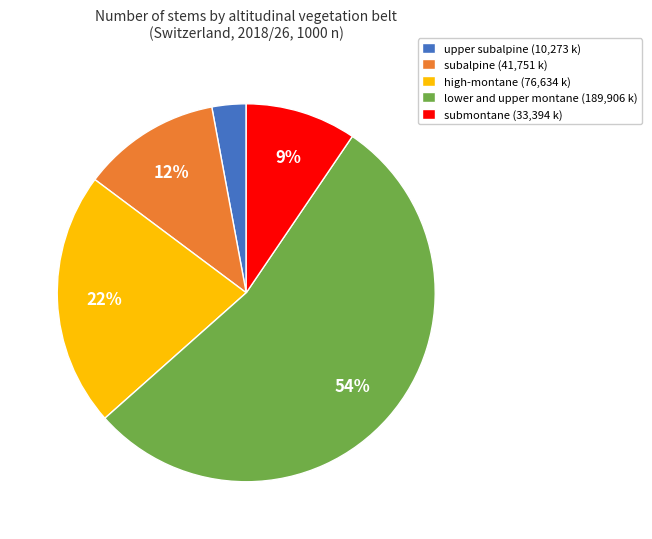

How many slices are in this pie chart?

5